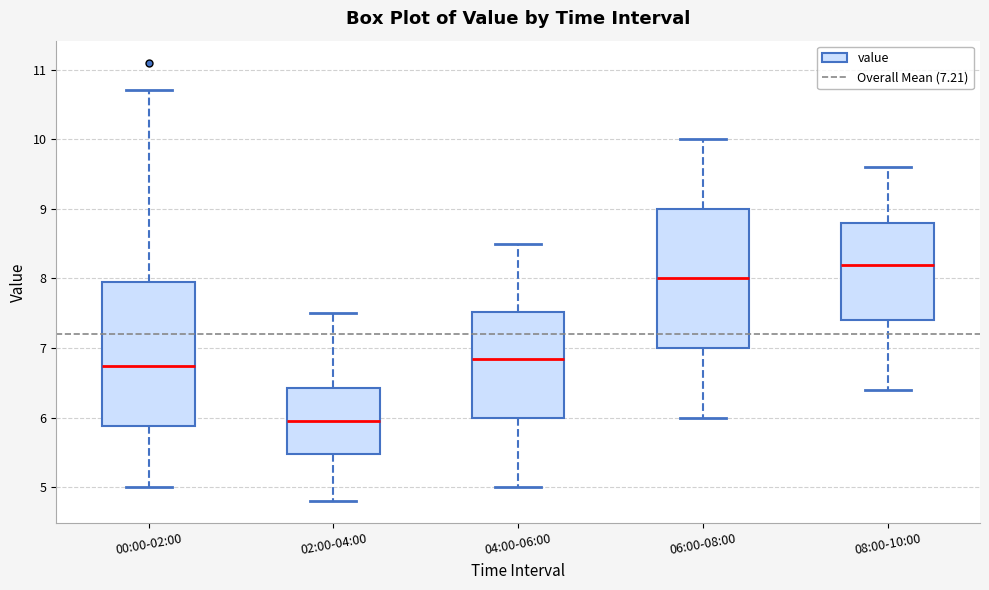

Which box's median line is the lowest?

02:00-04:00